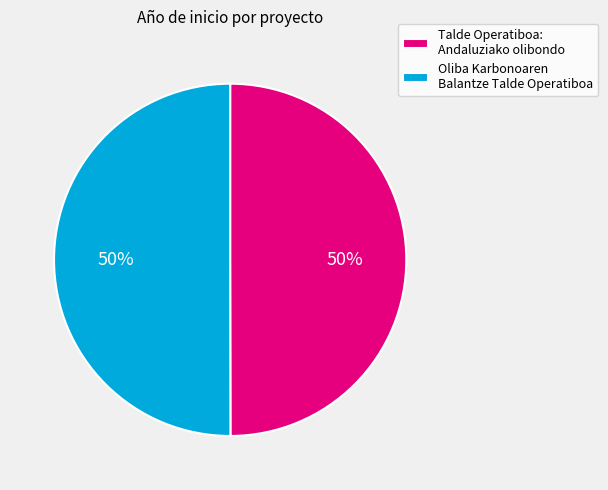

To the nearest percent, what is the combined percentage of Talde Operatiboa: Andaluziako olibondo and Oliba Karbonoaren Balantze Talde Operatiboa?

100%